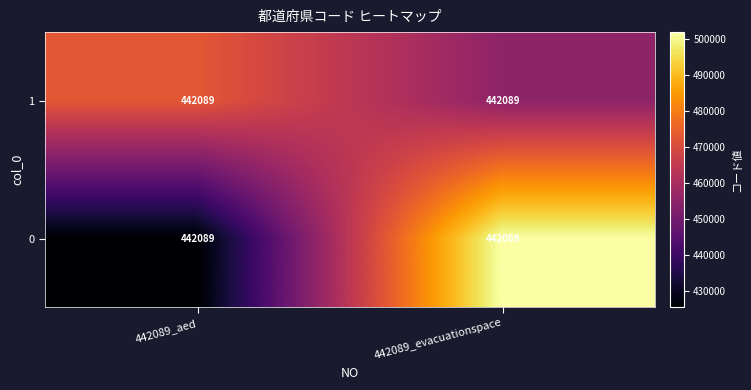

What is the sum of all 0 values?

927315.4